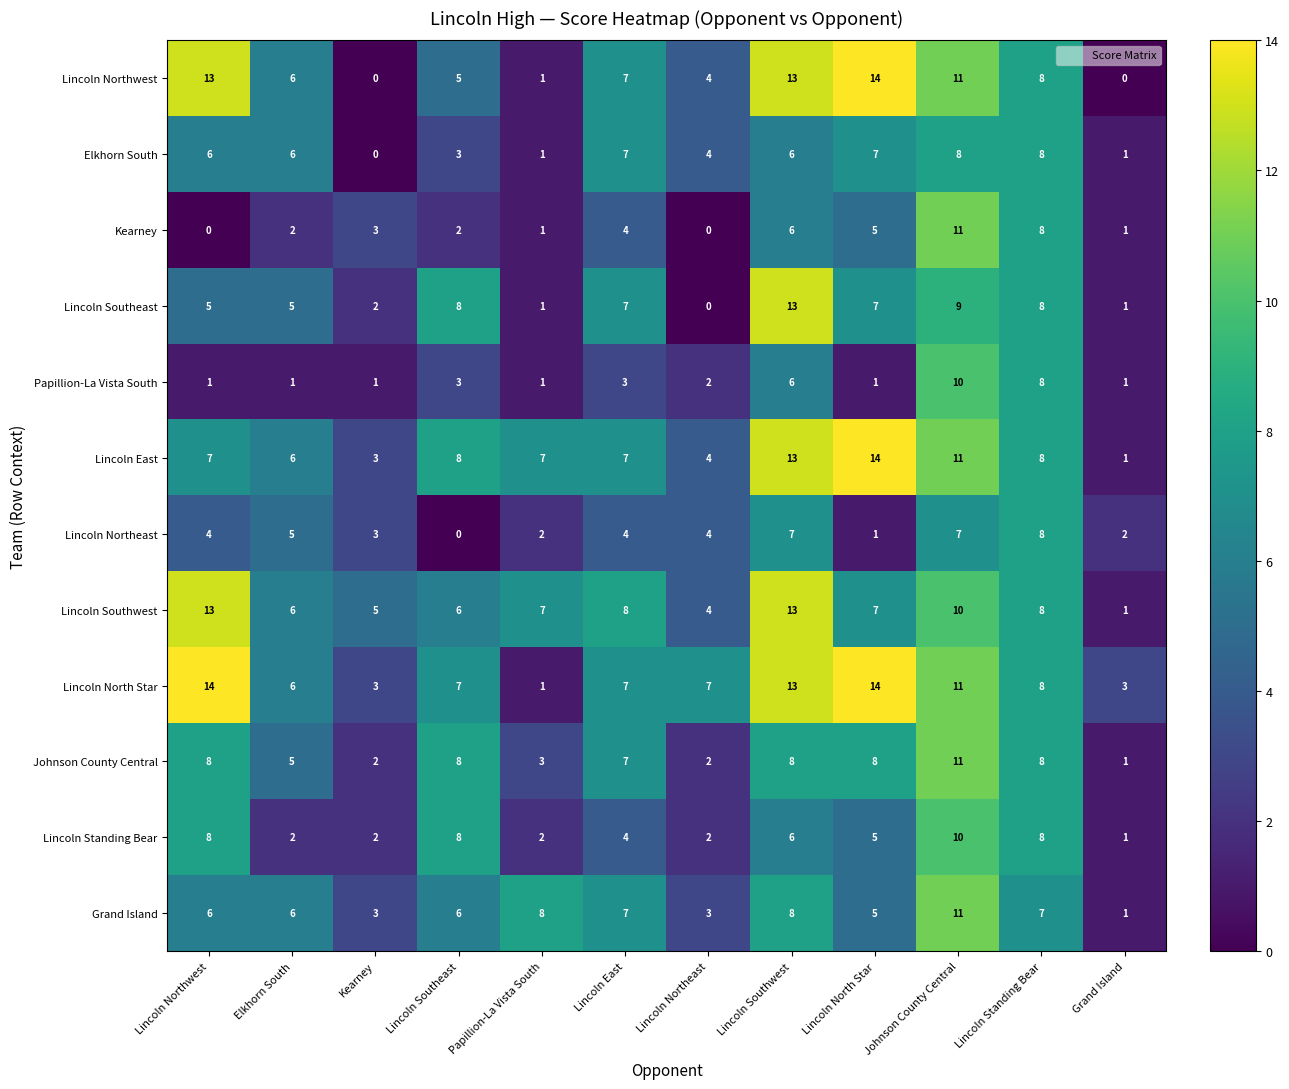

What is the approximate value of Lincoln Southwest at Lincoln Southwest, to the nearest 5?

15